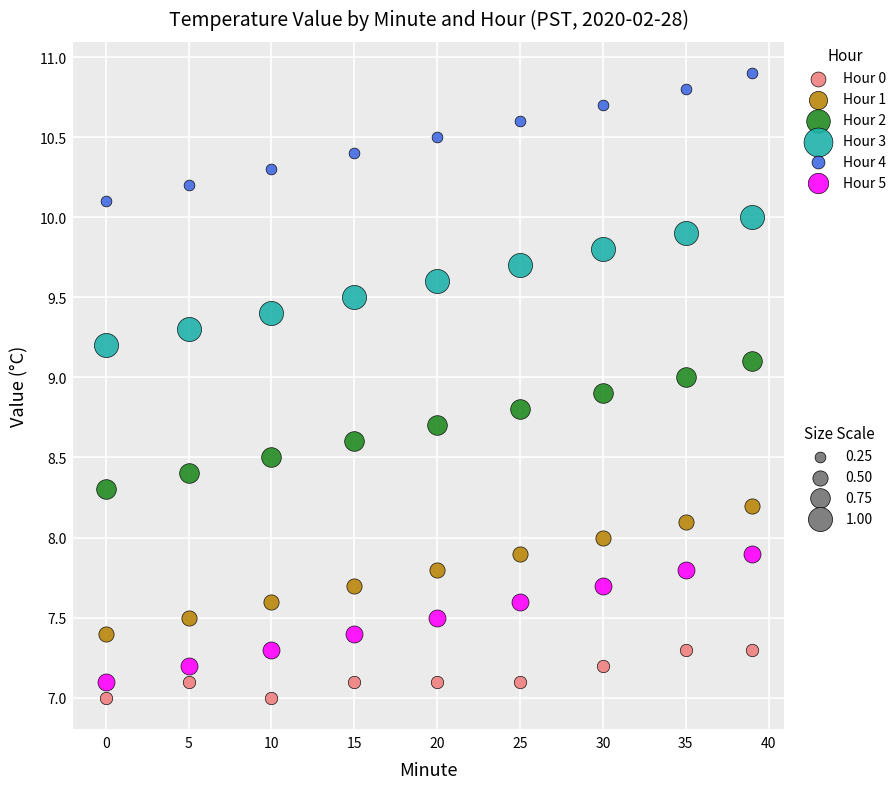

Across all data points, what is the range of X values (max minus min)?

39.0